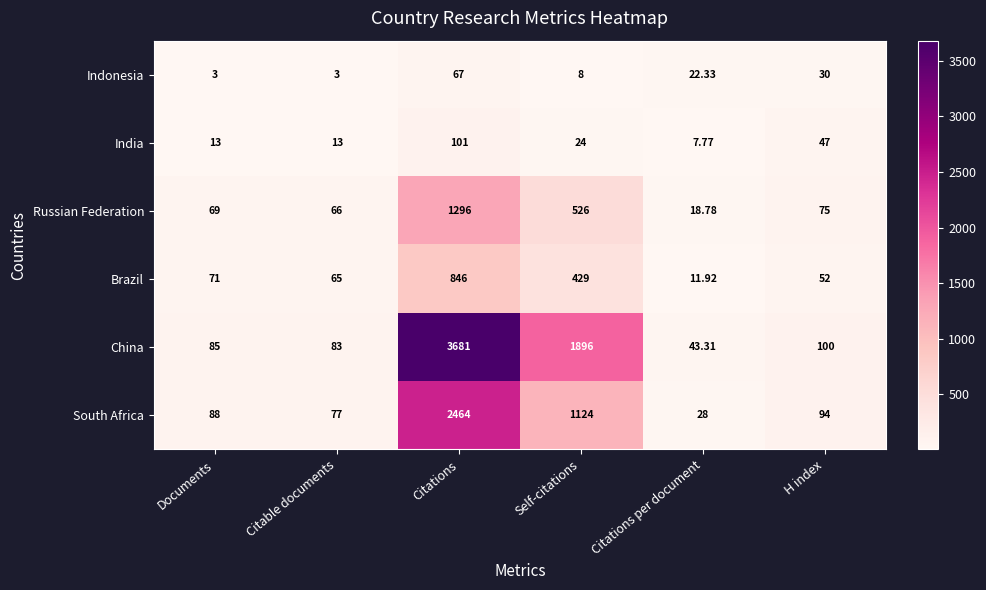

Which series has the largest total across all categories?

China